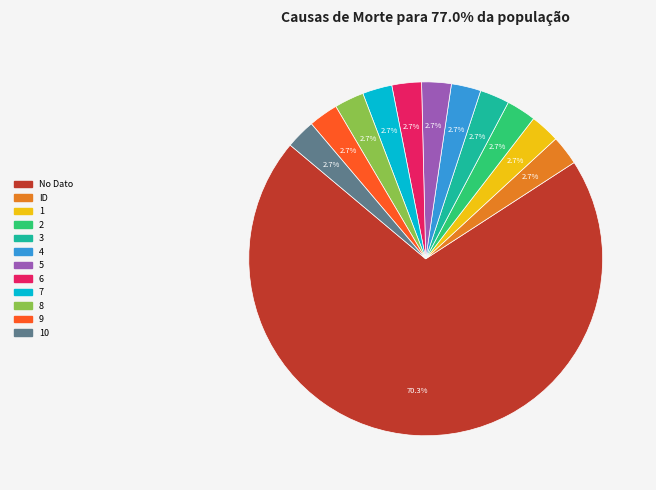

Is there a majority slice in this chart?

Yes